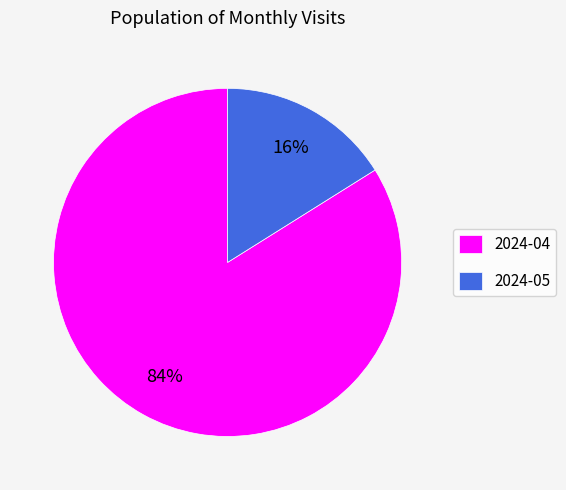

Is it true that 2024-05 is 16% of the pie?

True